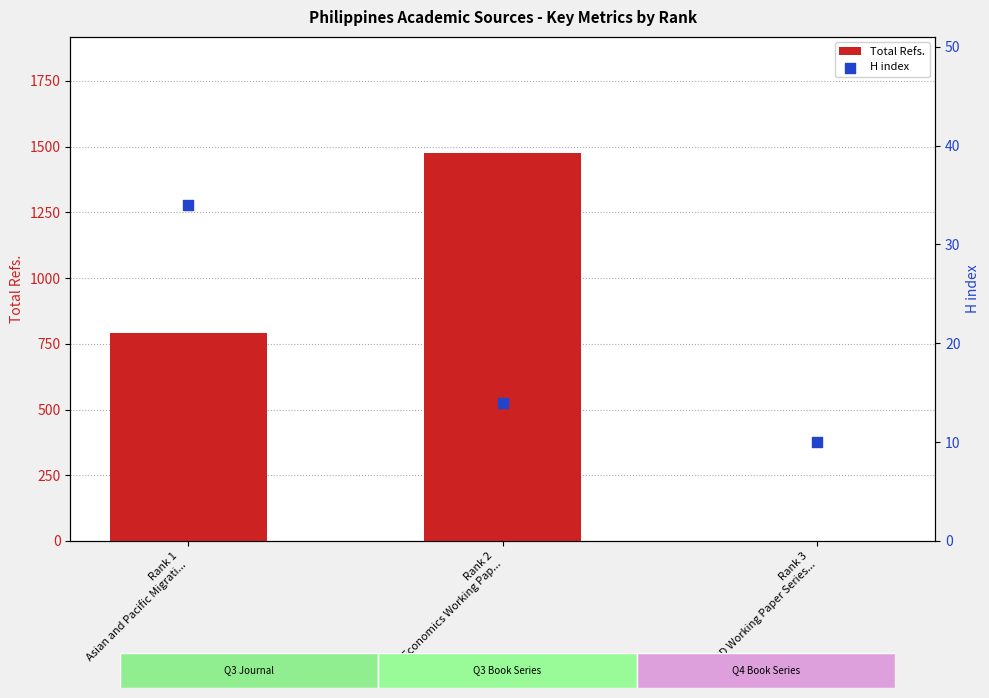

At which category is the sum across all series the highest?

Rank 2
ADB Economics Working Pap...